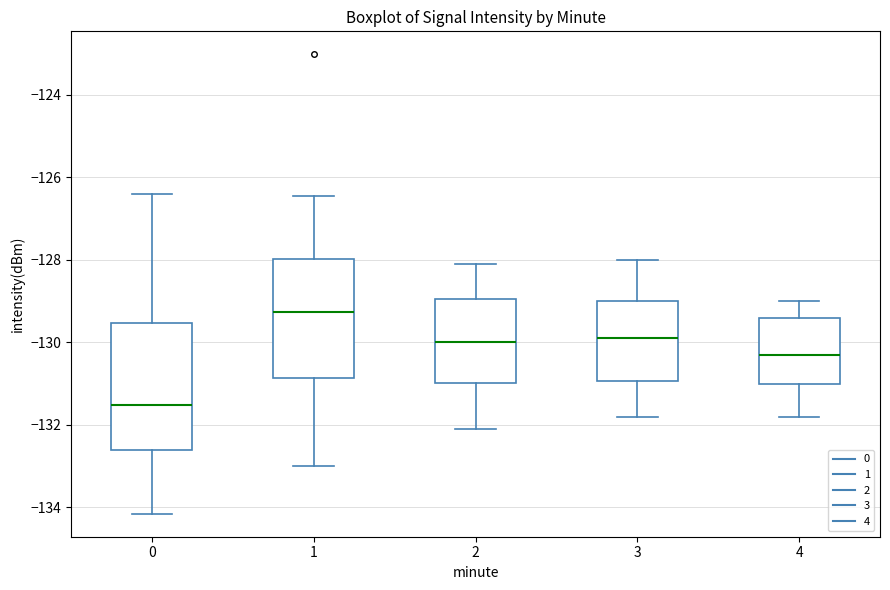

Reading left to right, read every box against the y-axis: the position of its median line, the range the box covers, and the ends of its whiskers. The values are not printed on the chart, so give them approximately, as read against the axis.

0: median -131.6, box -132.6 to -129.6, whiskers -134.2 to -126.4
1: median -129.2, box -130.8 to -128.0, whiskers -133.0 to -126.4
2: median -130.0, box -131.0 to -129.0, whiskers -132.0 to -128.0
3: median -129.8, box -131.0 to -129.0, whiskers -131.8 to -128.0
4: median -130.2, box -131.0 to -129.4, whiskers -131.8 to -129.0